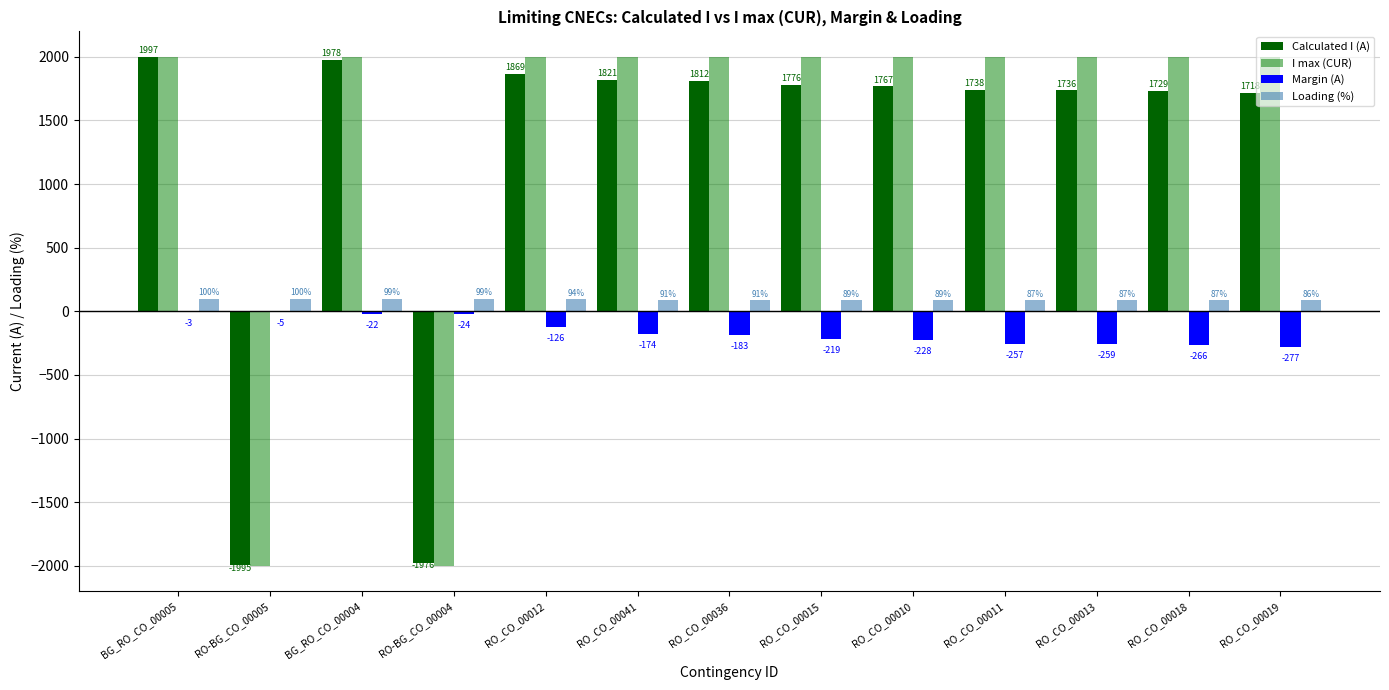

True or false: I max (CUR) has a value of 3177 at RO_CO_00018.

False